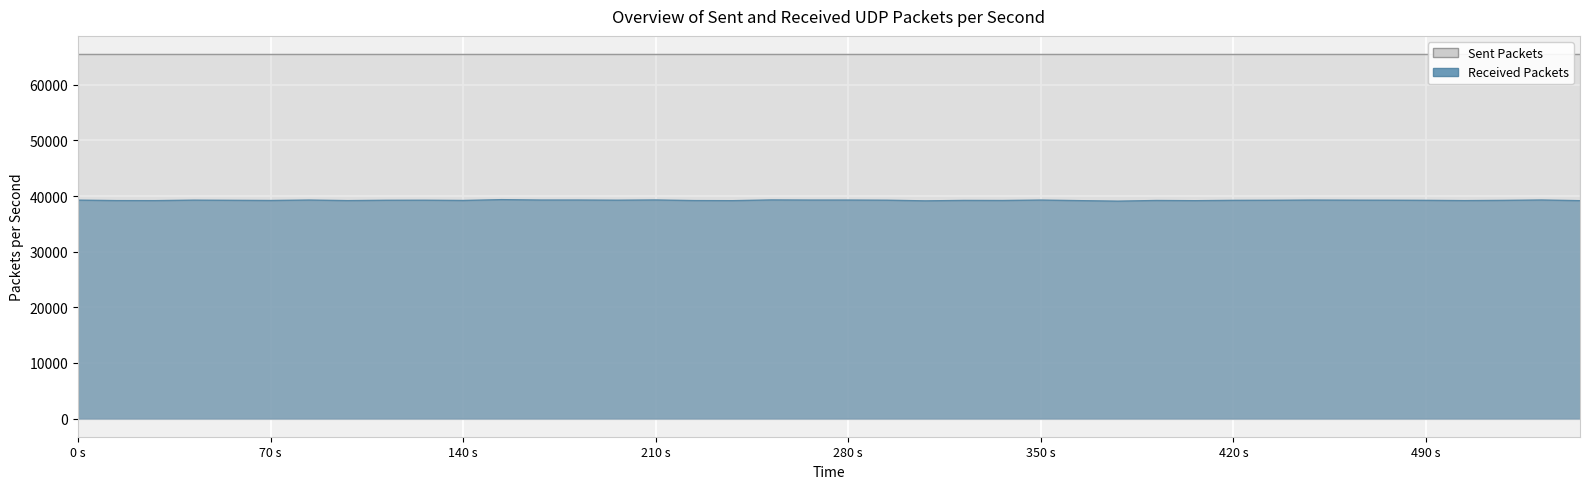

What is the difference between the values at 60254 and 60265?

8